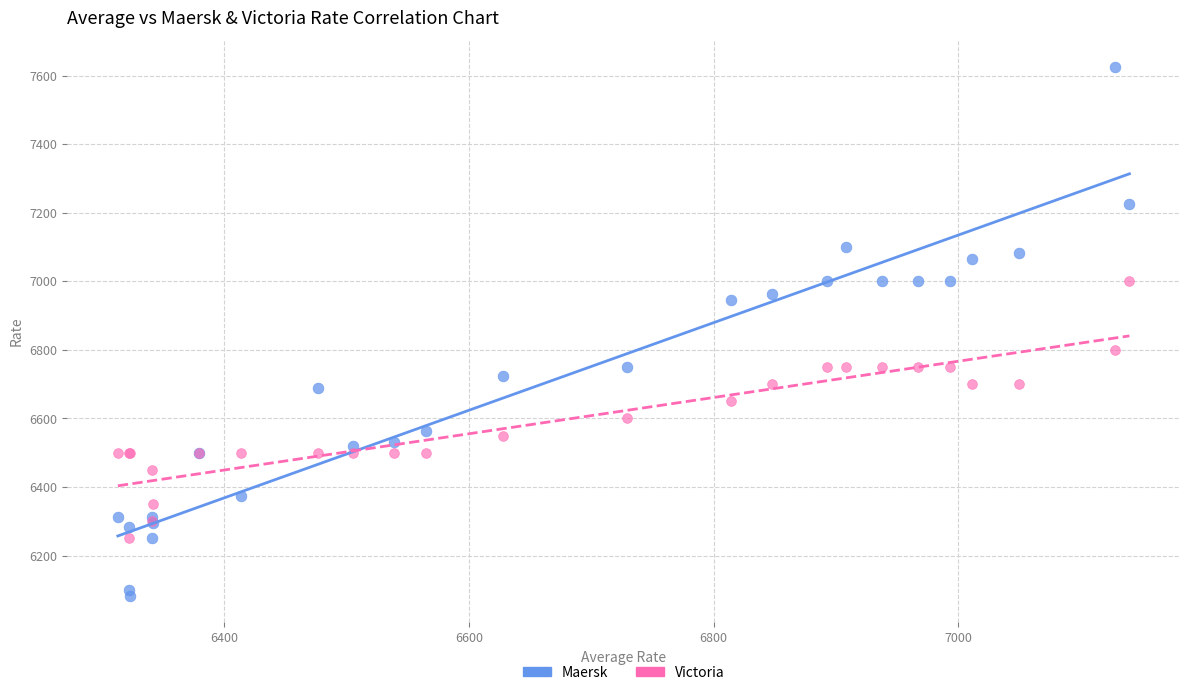

Which series reaches the minimum Y coordinate?

Maersk